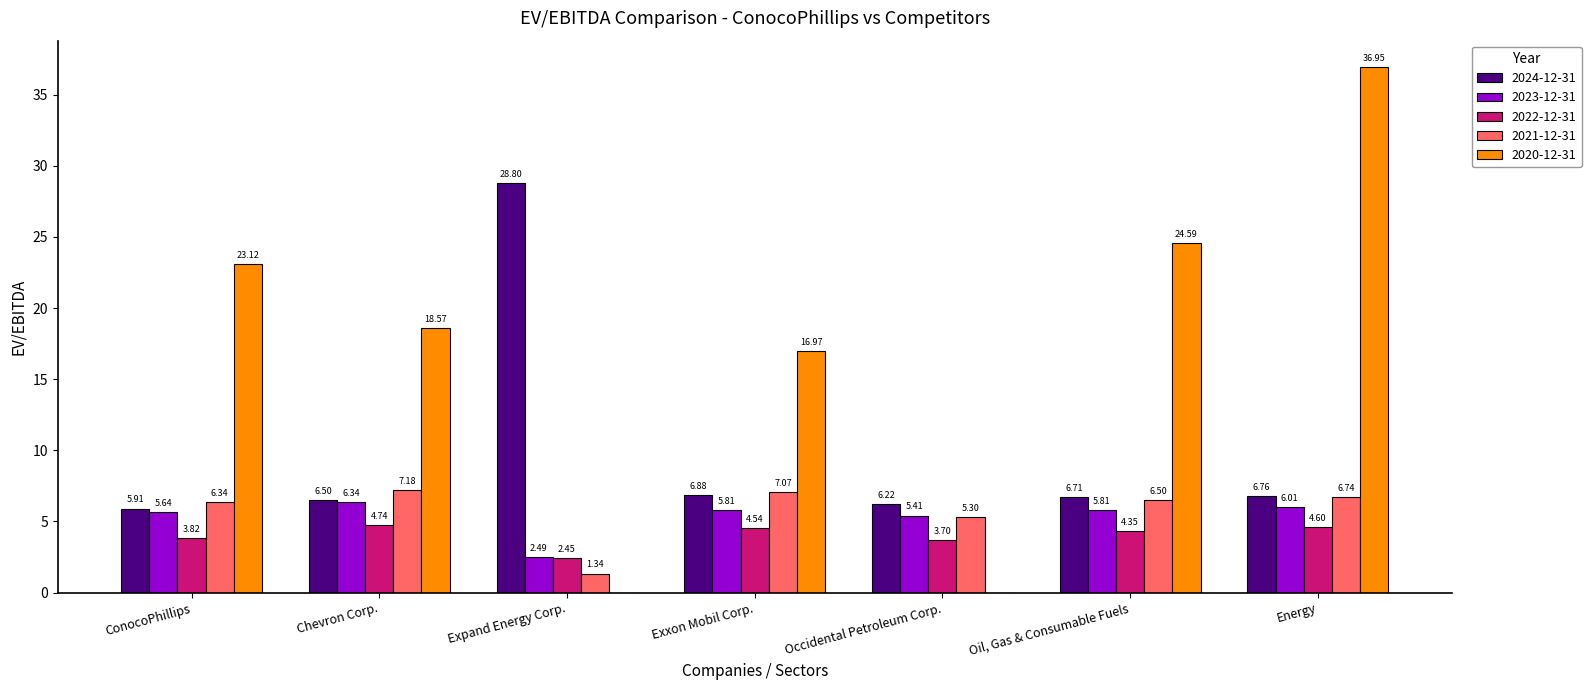

Between Occidental Petroleum Corp. and Energy, which series saw the biggest shift?

2020-12-31